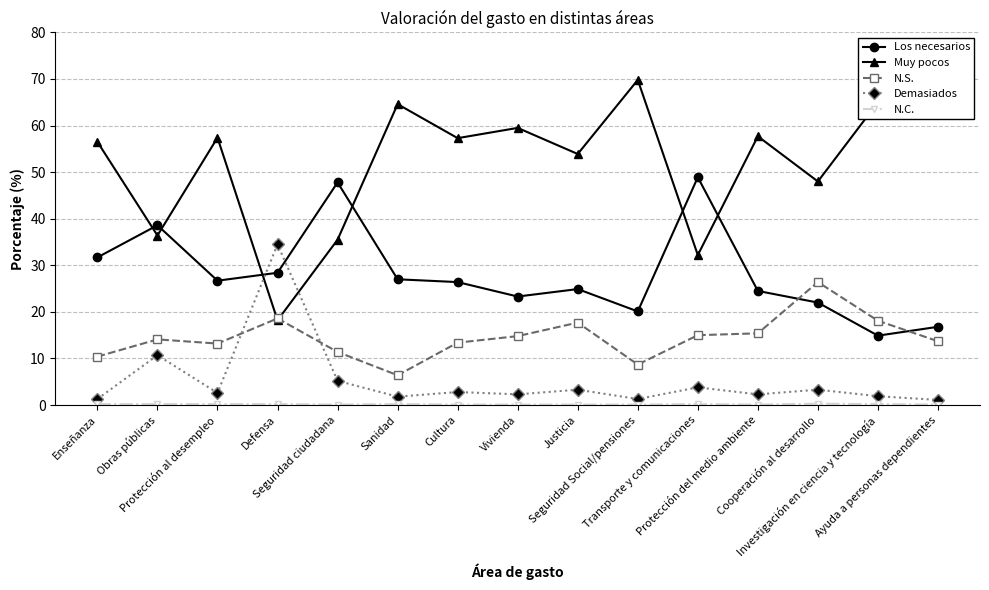

What is the greatest value displayed?

69.8